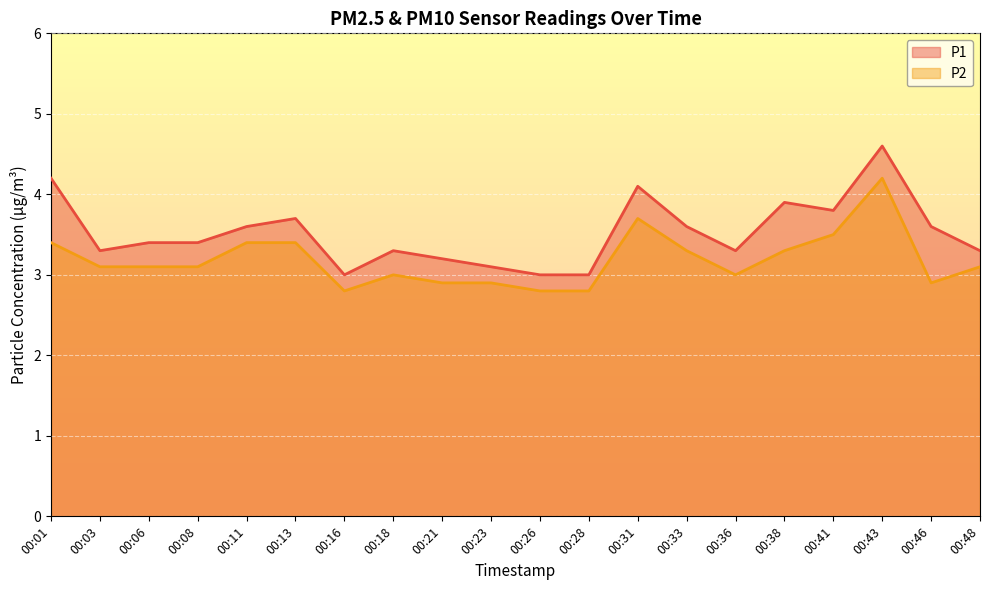

The P1 series shows 4.2 at 00:01. True or false?

True